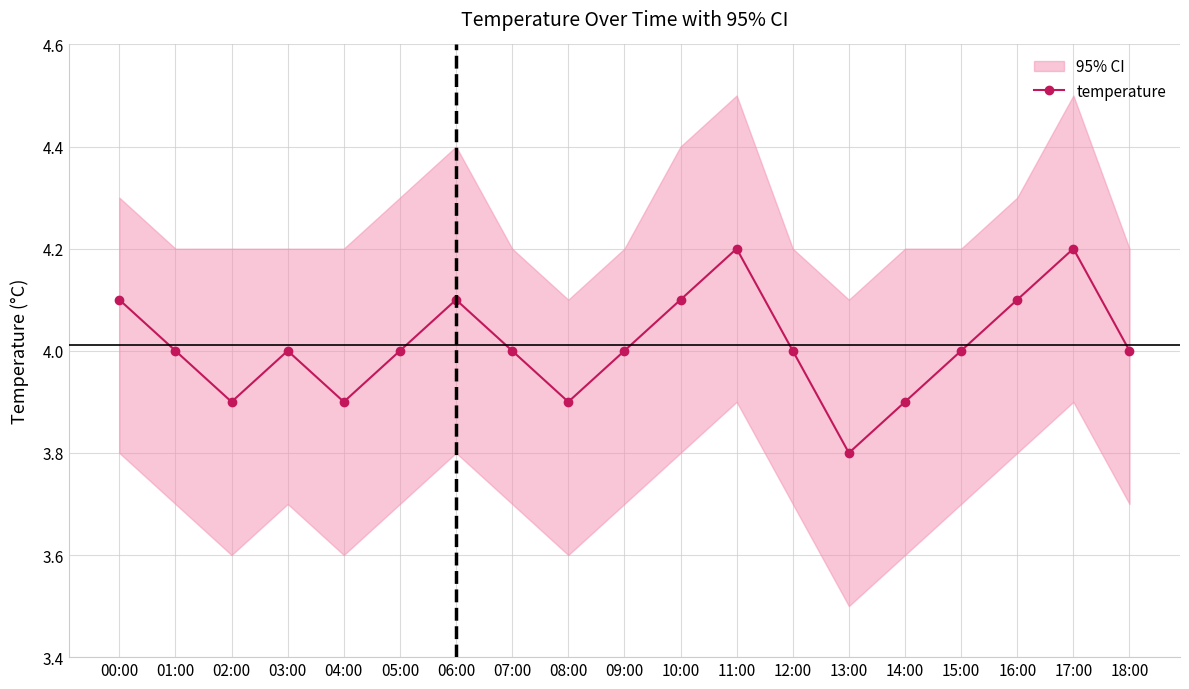

What is the sum of the values at 00:00 and 10:00?

8.2